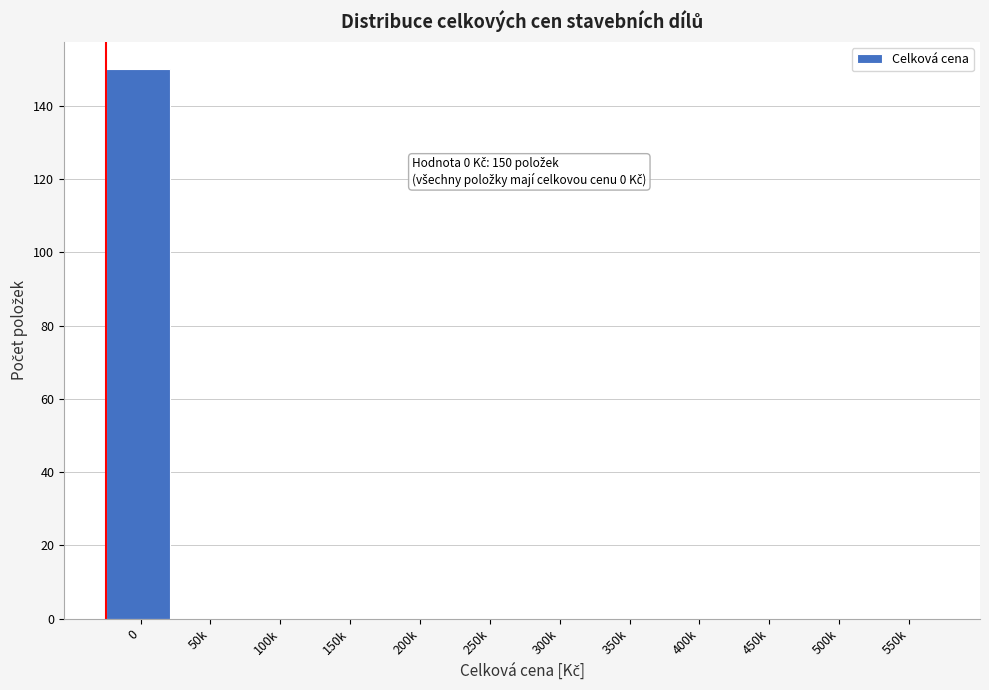

Reading left to right, list all the values displayed in this chart.

0=150	50k=0	100k=0	150k=0	200k=0	250k=0	300k=0	350k=0	400k=0	450k=0	500k=0	550k=0